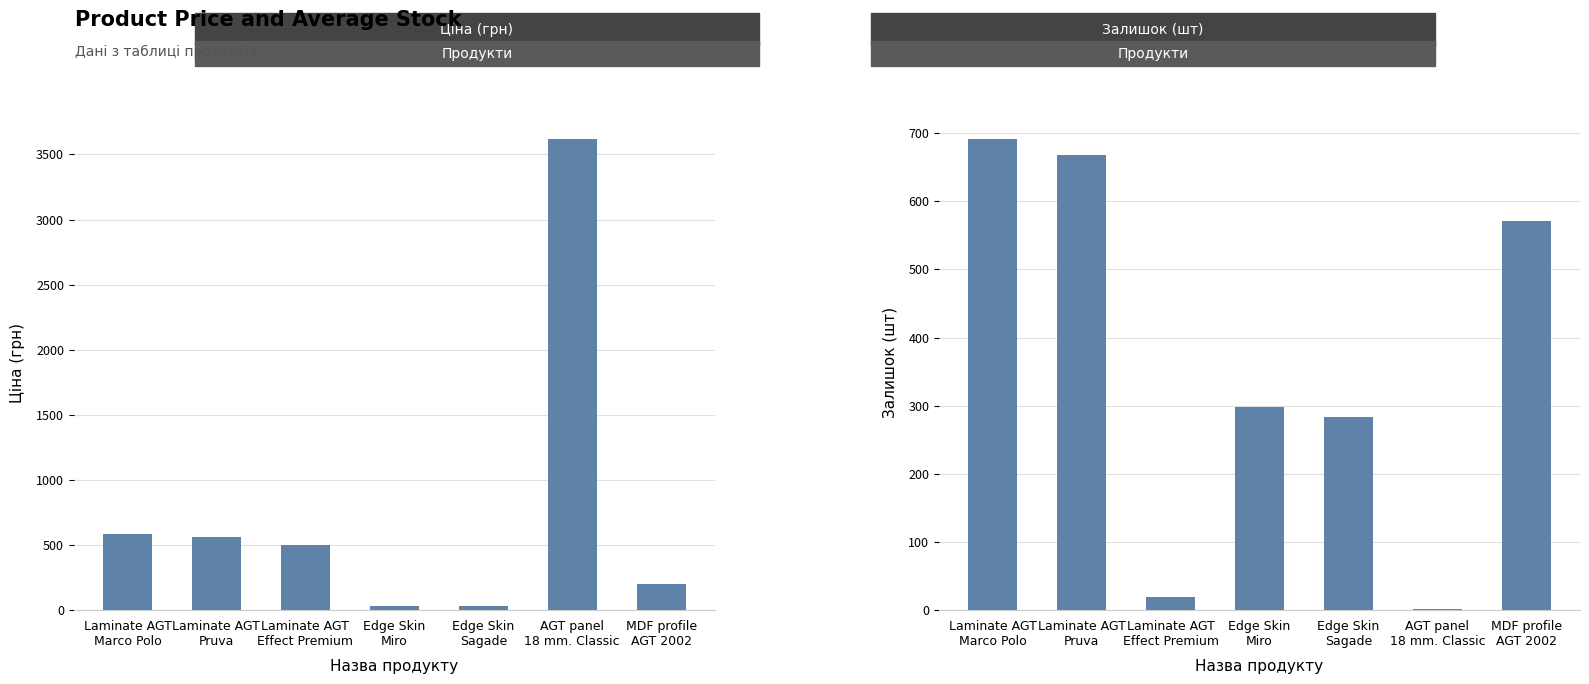

Rank the series by their average value, from lowest to highest.

Залишок (шт), Ціна (грн)